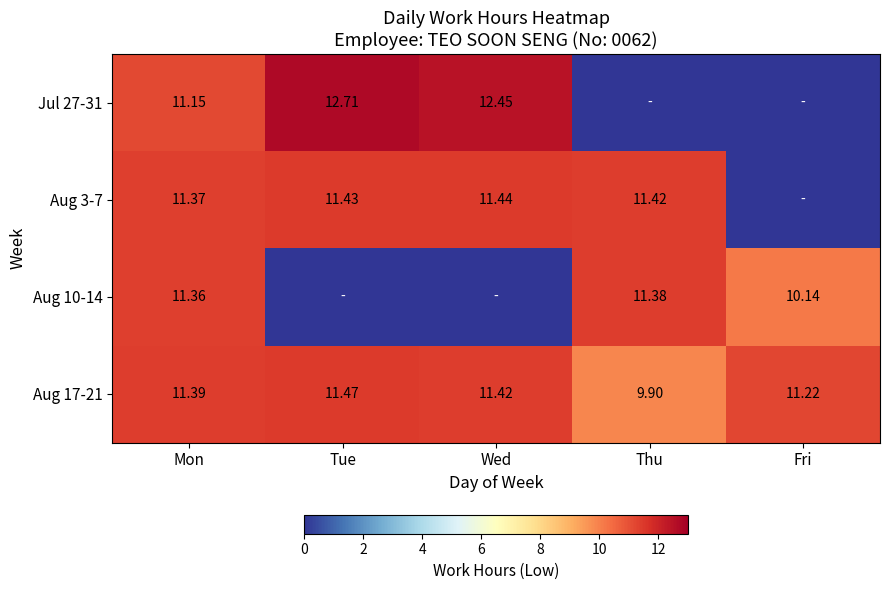

Between Tue and Wed, which is larger?

Tue